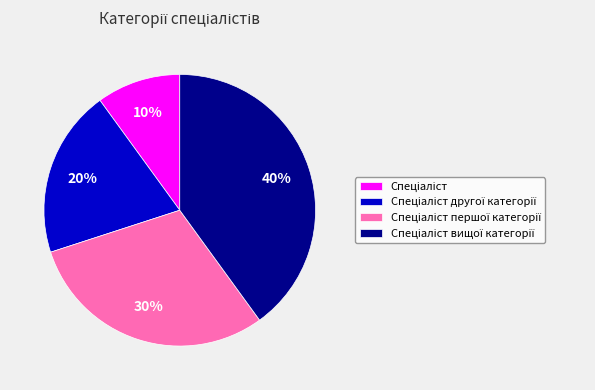

To the nearest percent, what is the difference between the largest and smallest slice percentages?

30%